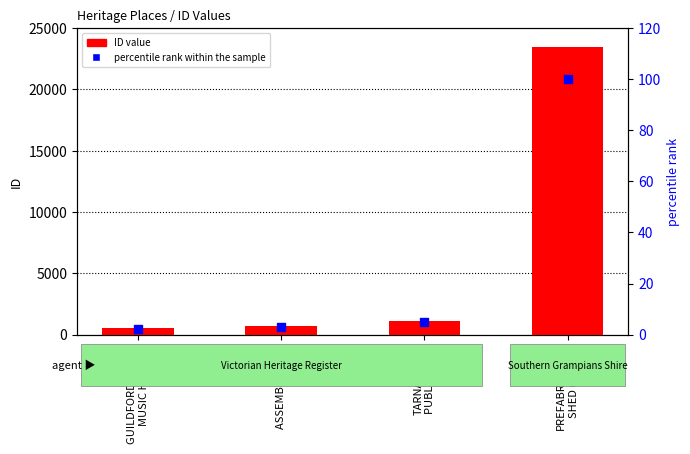

What are all the series names shown in the legend?

ID value, percentile rank within the sample